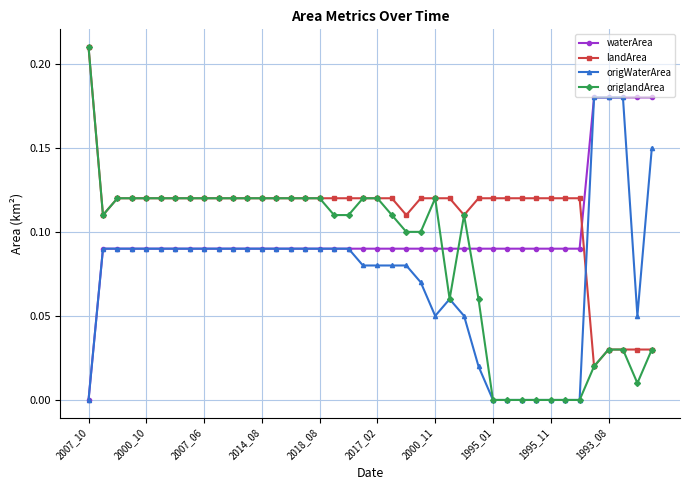

True or false: origlandArea and waterArea cross at least once.

True